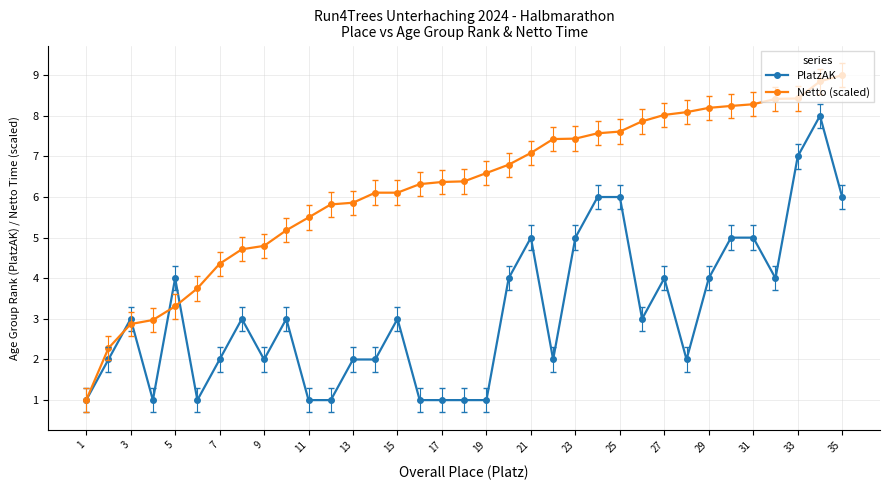

List the series in order of their overall mean, highest first.

Netto (scaled), PlatzAK